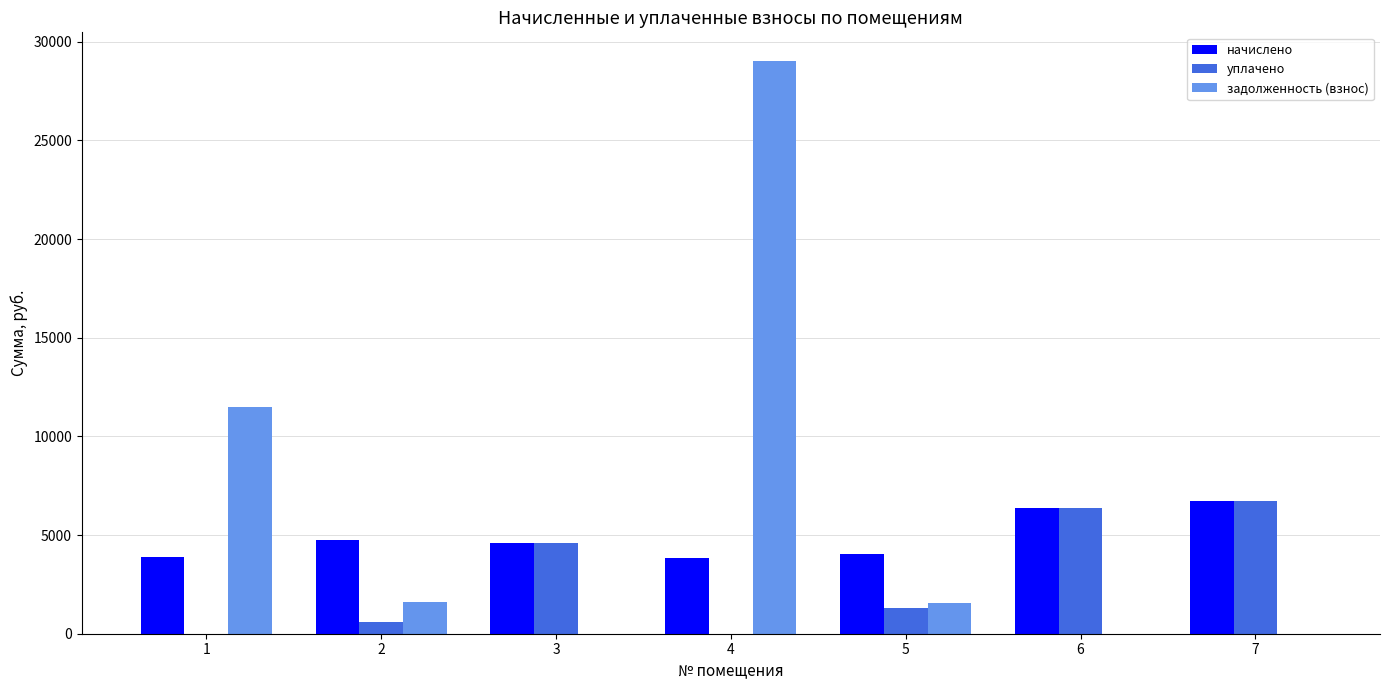

The value of начислено at 5 is 4024.1. True or false?

True